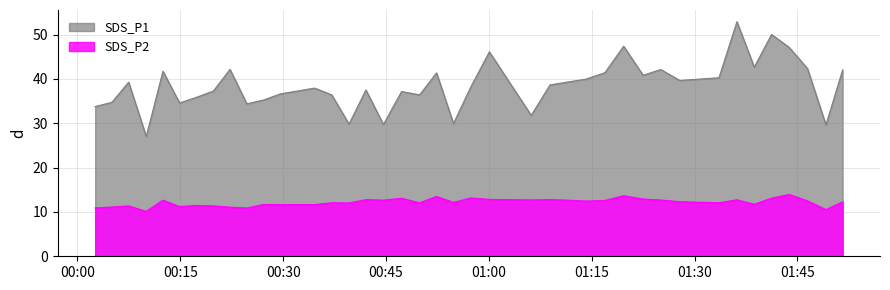

True or false: SDS_P1 has more than 0 points higher than both neighbors.

True